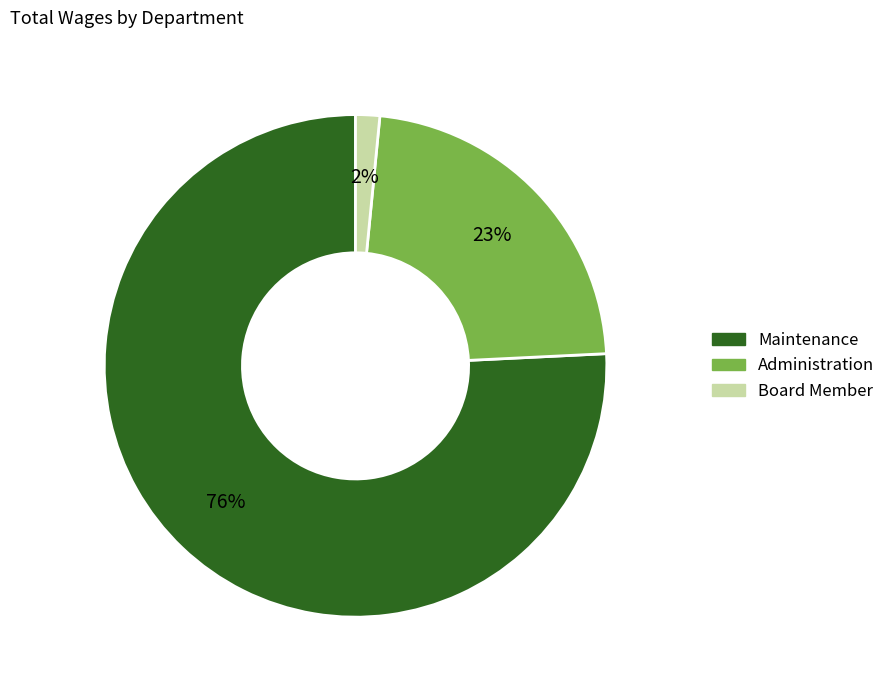

Combined, do Board Member and Administration account for over 50%?

No